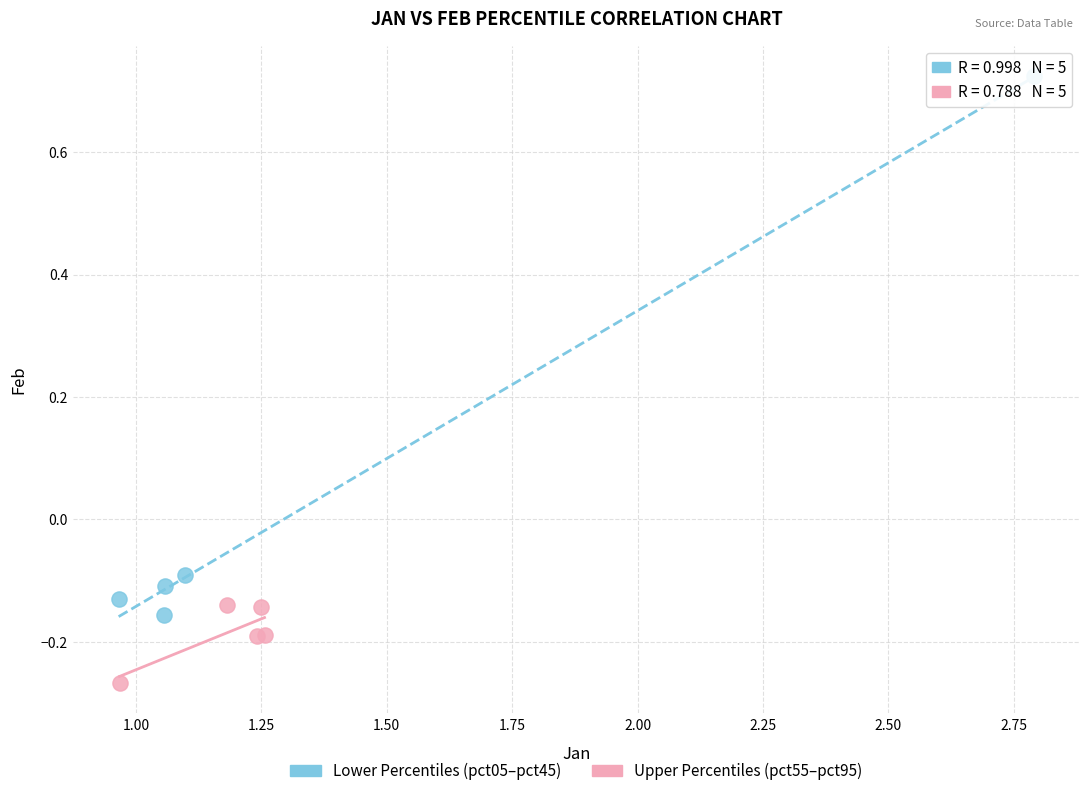

Which series has the widest spread of Y values?

Lower Percentiles (pct05–pct45)